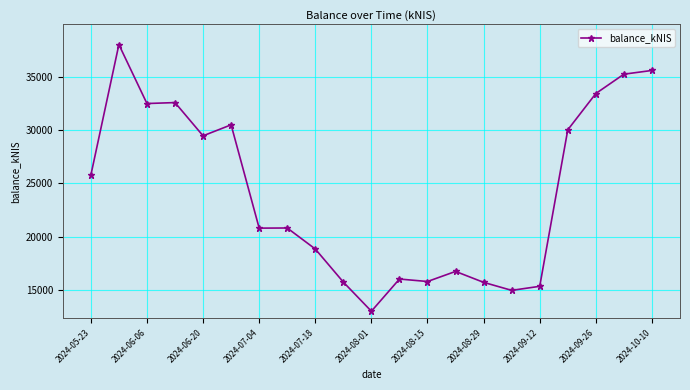

What is the value of the 6th point from the left?

30523.3